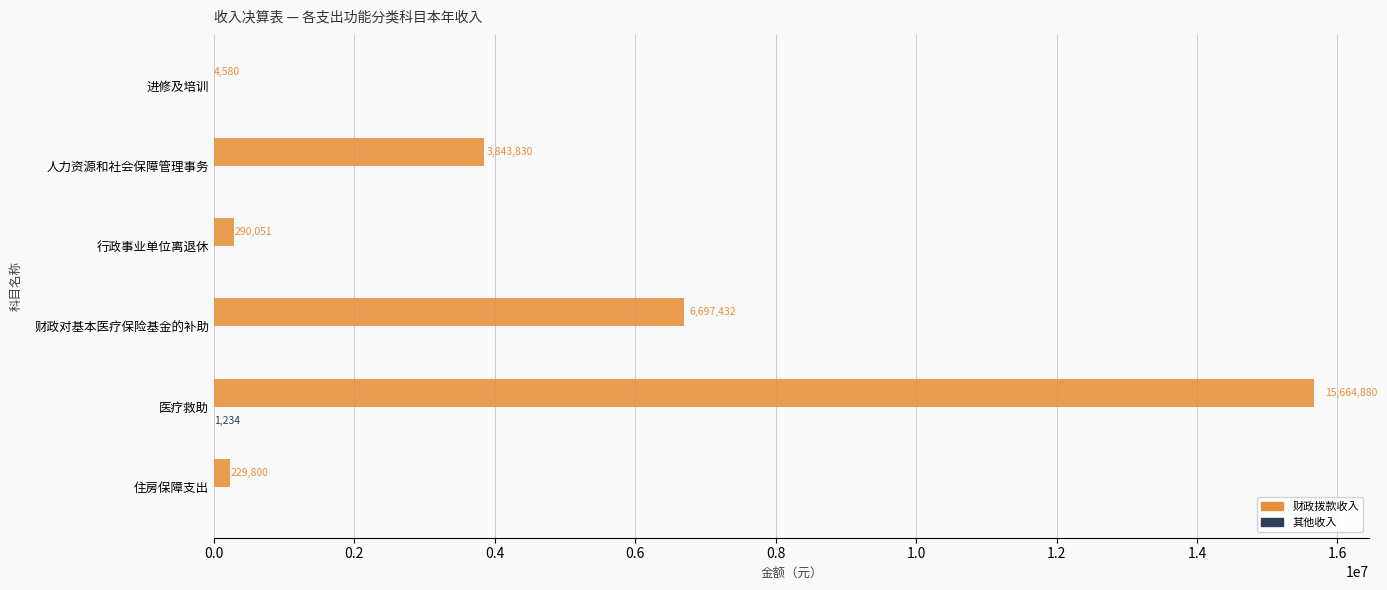

Which series changed the most between 财政对基本医疗保险基金的补助 and 医疗救助?

财政拨款收入